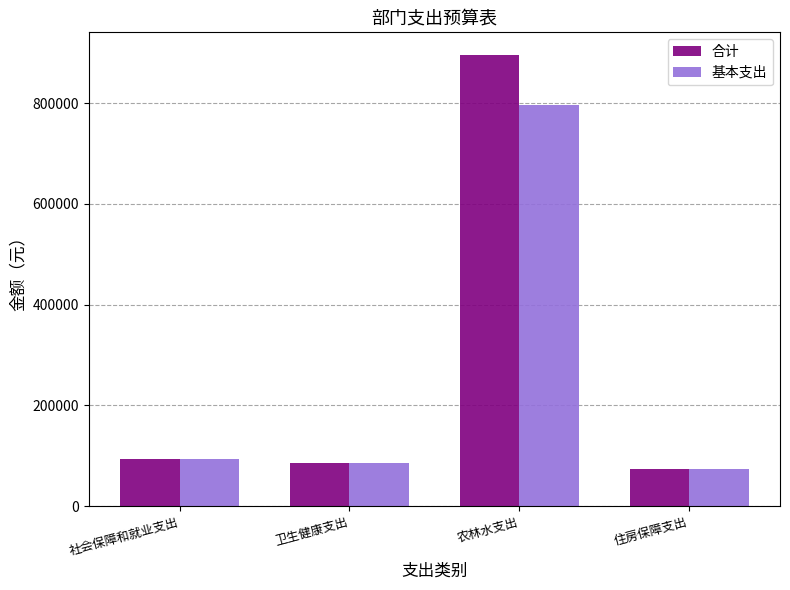

How many data points in 基本支出 are less than 92580?

2